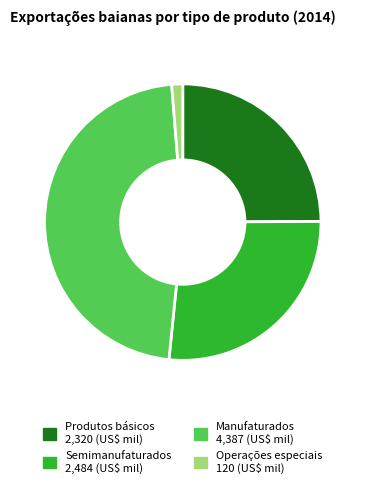

The Produtos básicos slice represents 25% of the pie. True or false?

True